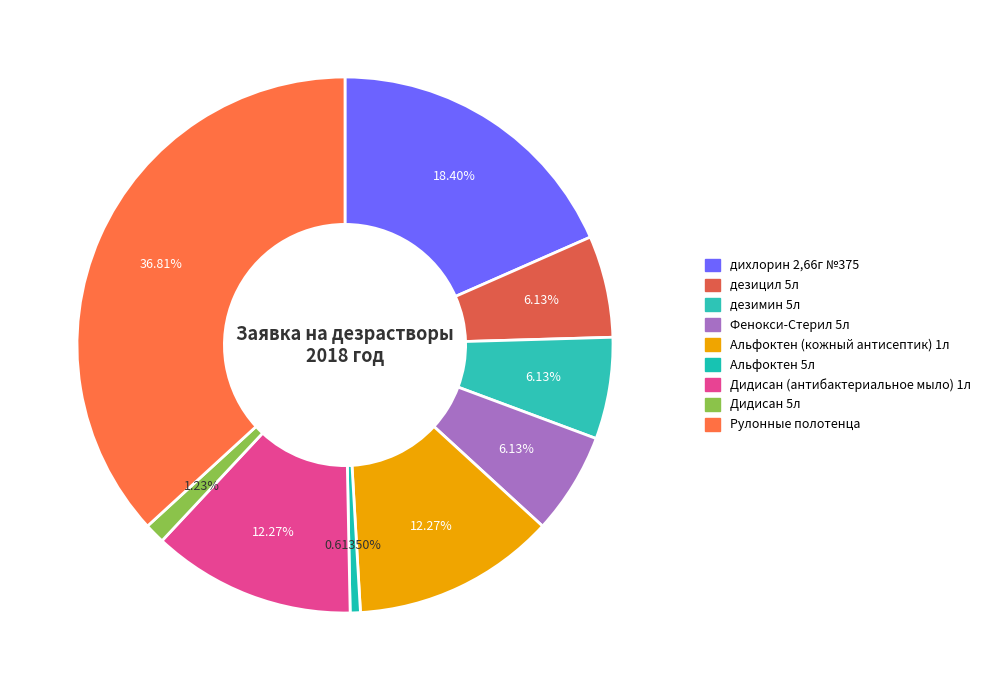

What percentage is NOT represented by Фенокси-Стерил 5л?

93.9%